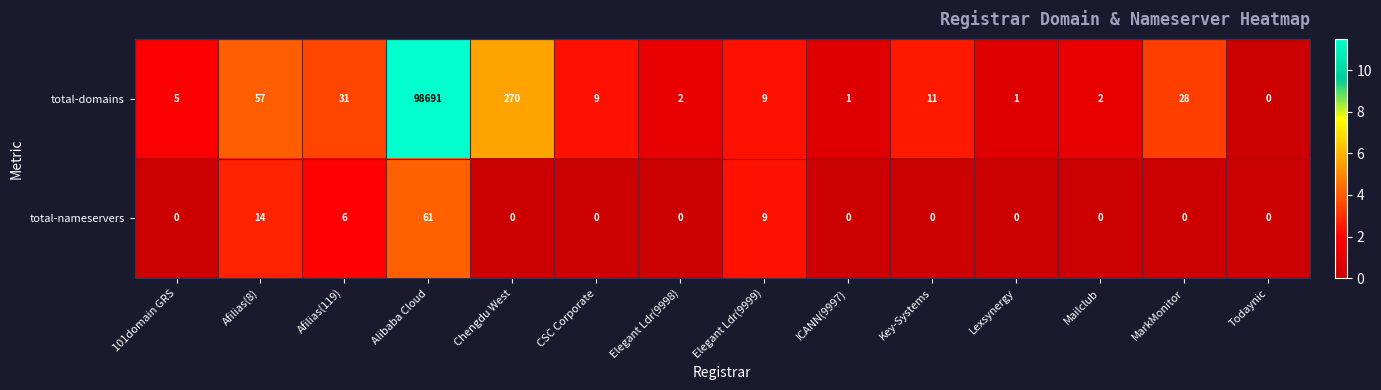

At which label is total-domains closest to 49345?

Chengdu West